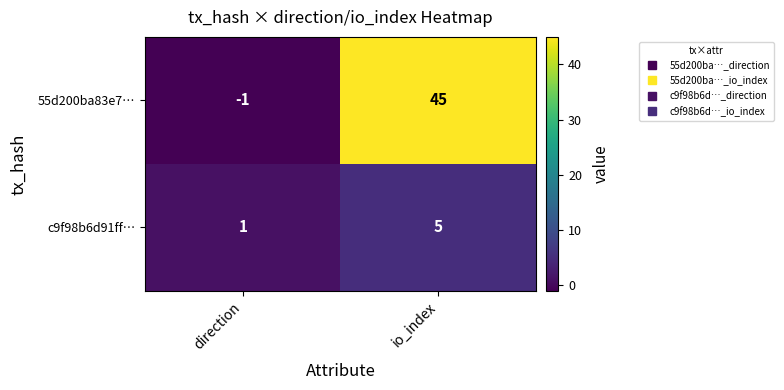

Where is 55d200ba83e7… nearest to the value 22?

direction